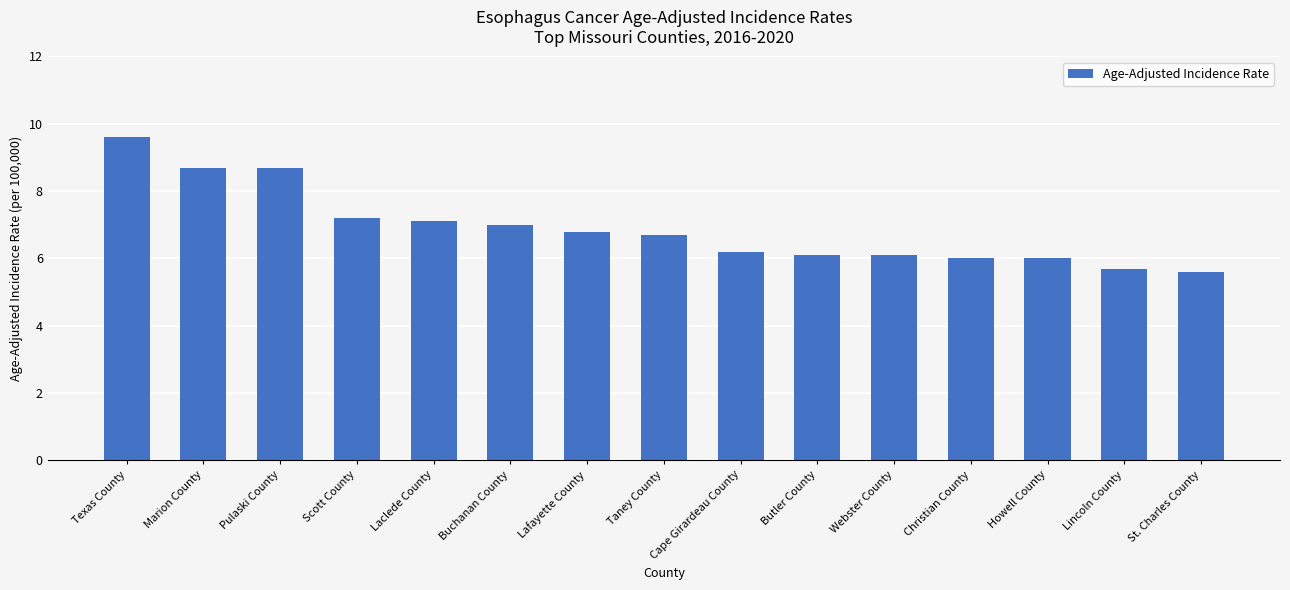

Reading left to right, extract all data points from this chart.

9.6	8.7	8.7	7.2	7.1	7.0	6.8	6.7	6.2	6.1	6.1	6.0	6.0	5.7	5.6